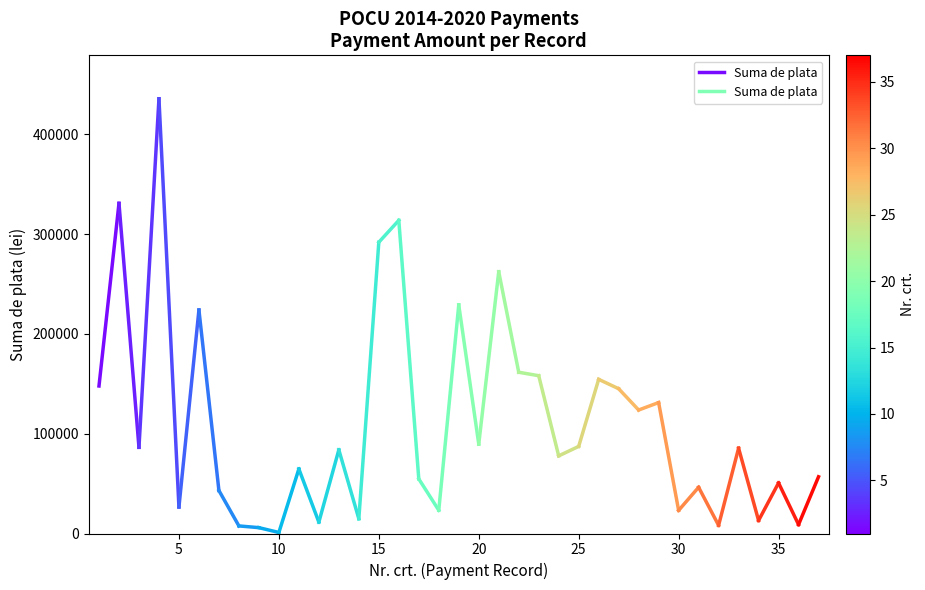

How many lines are shown in the chart?

1